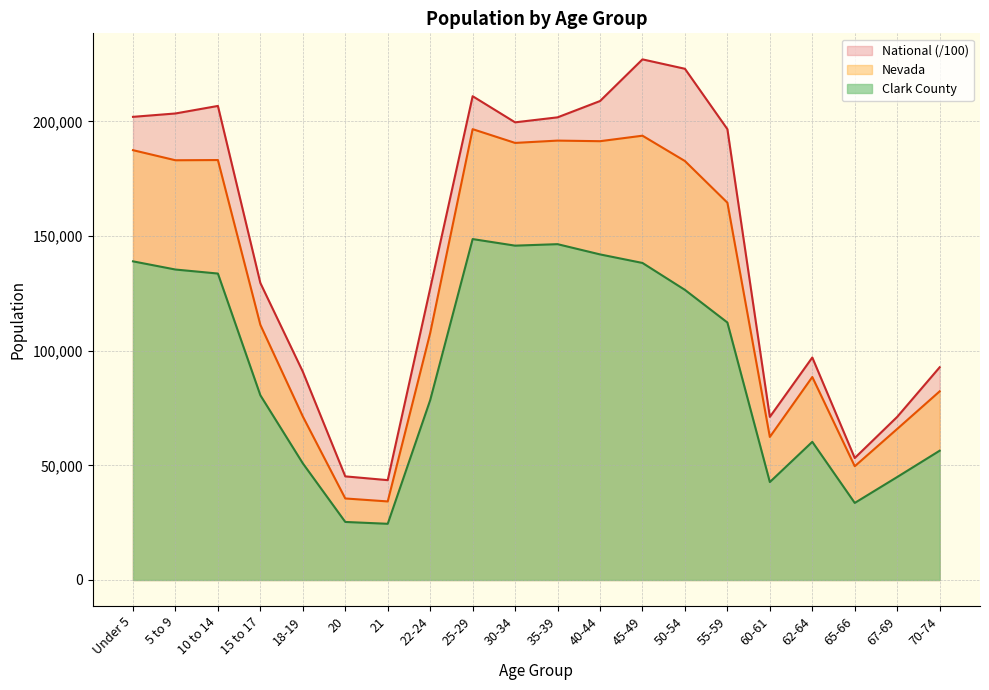

Which category has the highest value in the Nevada series?

25-29